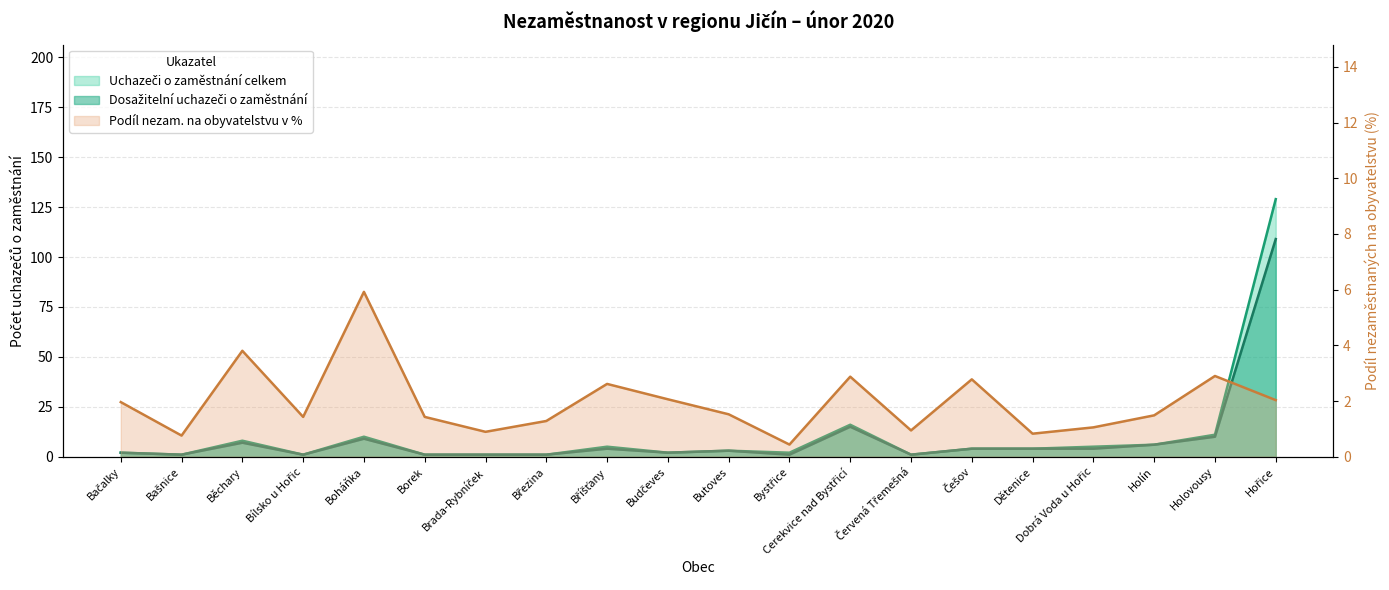

At how many categories does at least one series exceed 59?

1